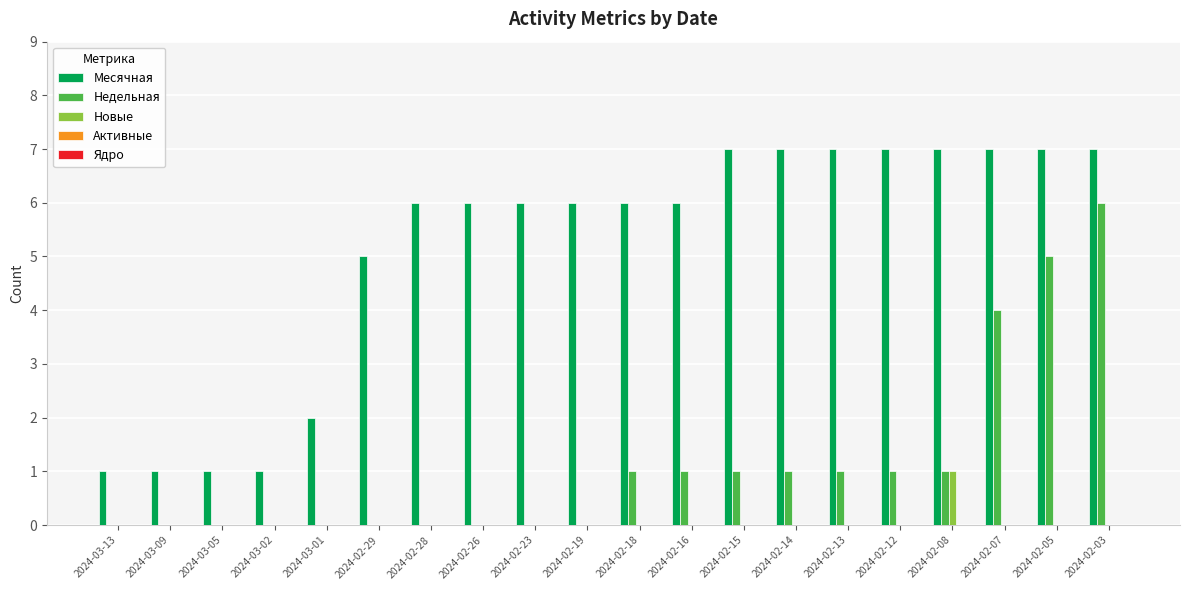

What is the total value across all series at 2024-02-23?

6